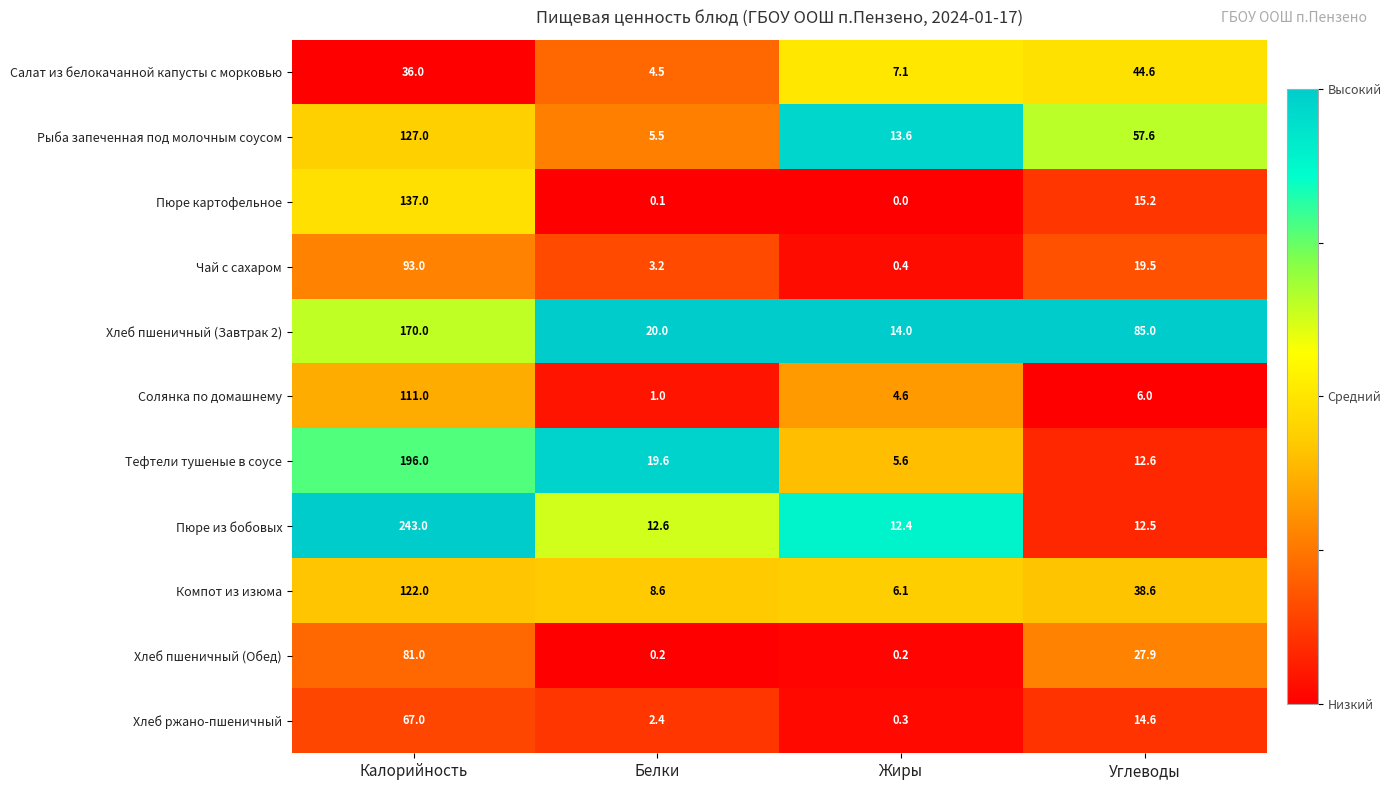

How many values in the Чай с сахаром series exceed 19?

2